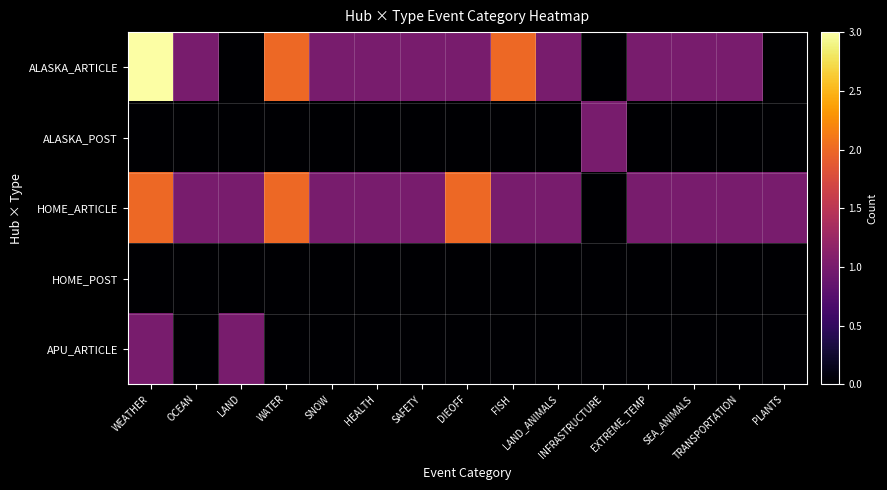

How many data points does each series have?

15